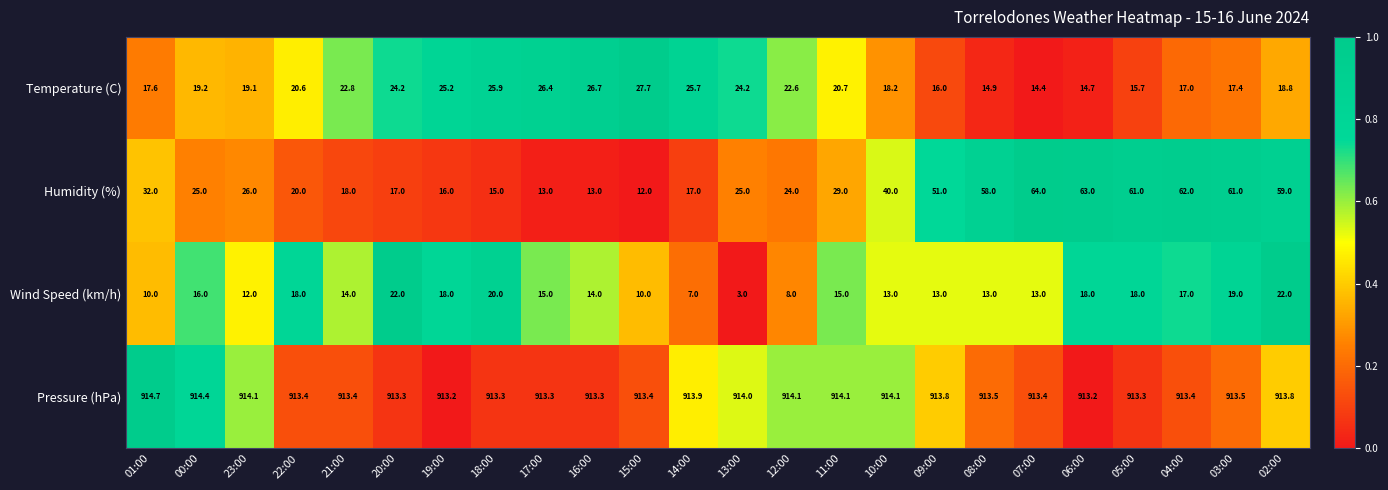

Which series has the largest range (max minus min)?

Humidity (%)